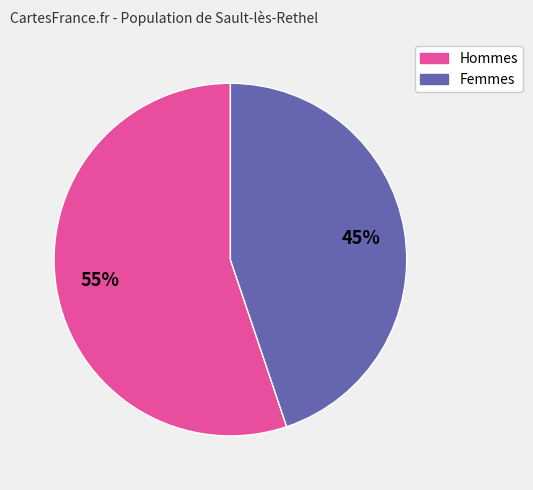

Is there a majority slice in this chart?

Yes